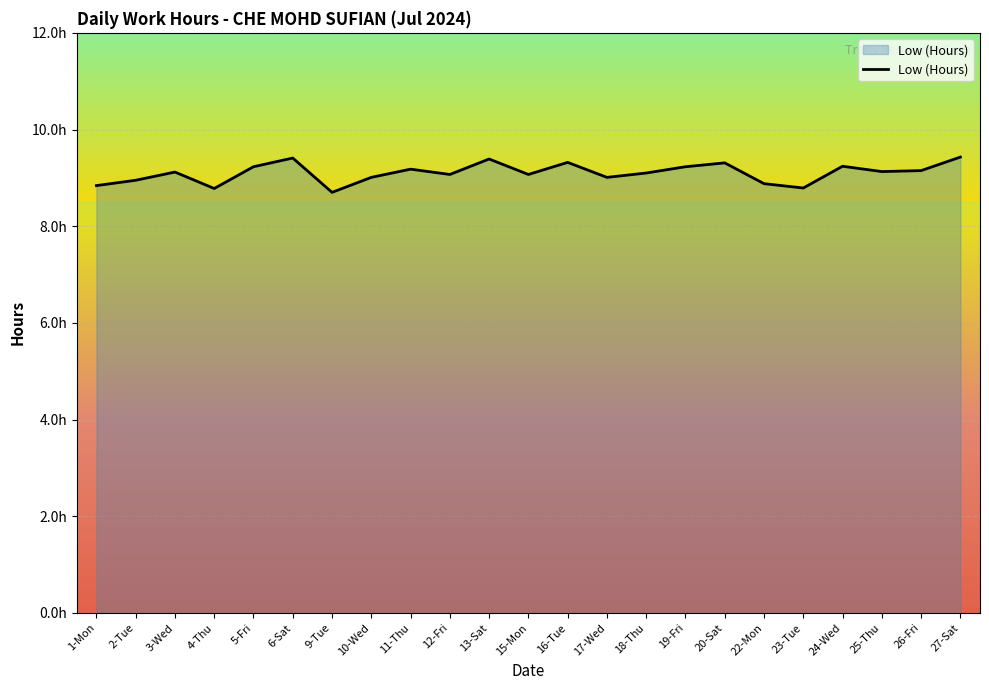

Reading left to right, extract all data points from this chart.

1-Mon=8.8	2-Tue=8.9	3-Wed=9.1	4-Thu=8.8	5-Fri=9.2	6-Sat=9.4	9-Tue=8.7	10-Wed=9.0	11-Thu=9.2	12-Fri=9.1	13-Sat=9.4	15-Mon=9.1	16-Tue=9.3	17-Wed=9.0	18-Thu=9.1	19-Fri=9.2	20-Sat=9.3	22-Mon=8.9	23-Tue=8.8	24-Wed=9.2	25-Thu=9.1	26-Fri=9.2	27-Sat=9.4